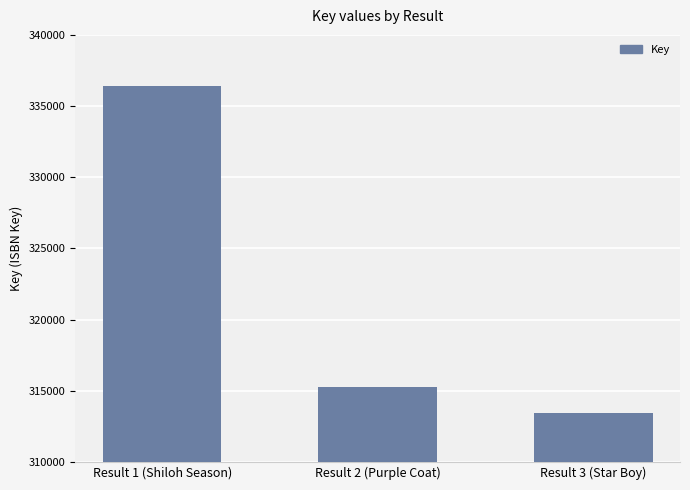

Which category has the highest value across all series?

Result 1 (Shiloh Season)